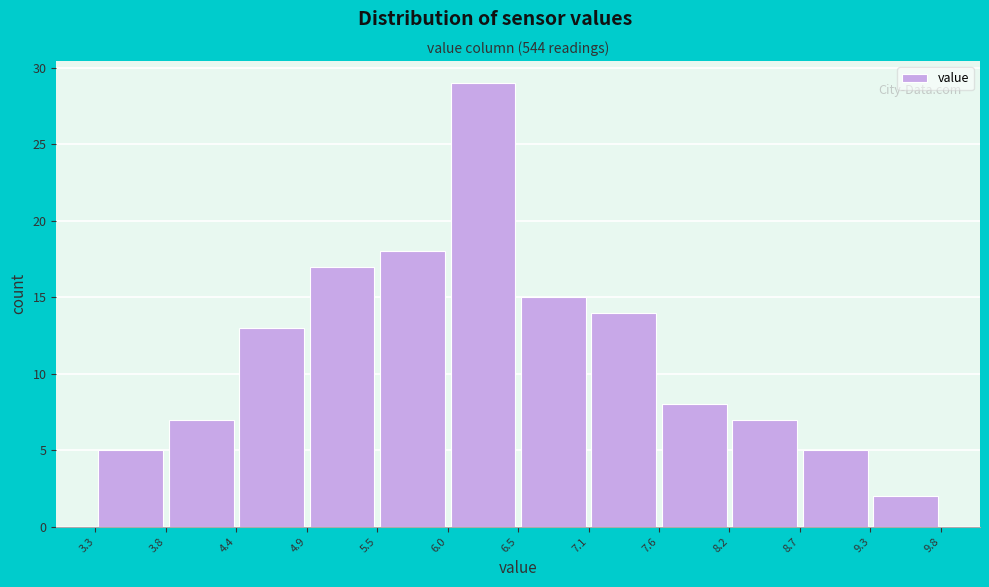

Reading left to right, list every bar in this chart as the range it spans on the x-axis followed by its height. The values are not printed on the chart, so give them approximately, as read against the axis.

3.3 to 3.8: 5
3.8 to 4.4: 7
4.4 to 4.9: 13
4.9 to 5.5: 17
5.5 to 6.0: 18
6.0 to 6.5: 29
6.5 to 7.1: 15
7.1 to 7.6: 14
7.6 to 8.2: 8
8.2 to 8.7: 7
8.7 to 9.3: 5
9.3 to 9.8: 2